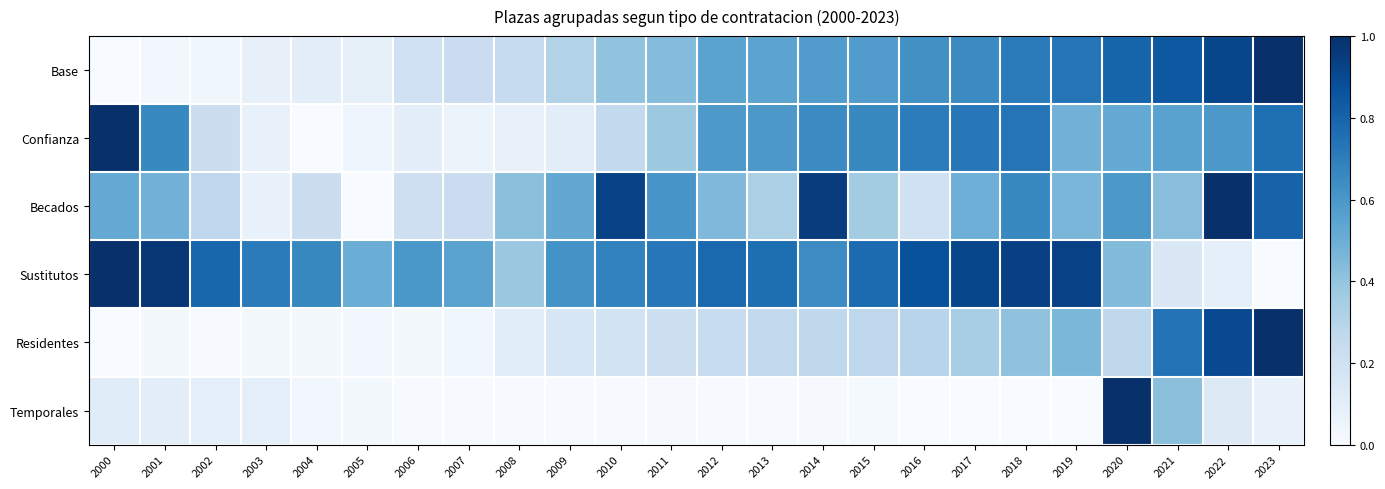

Rank the series at 2015 from lowest to highest value.

Temporales, Residentes, Becados, Base, Confianza, Sustitutos